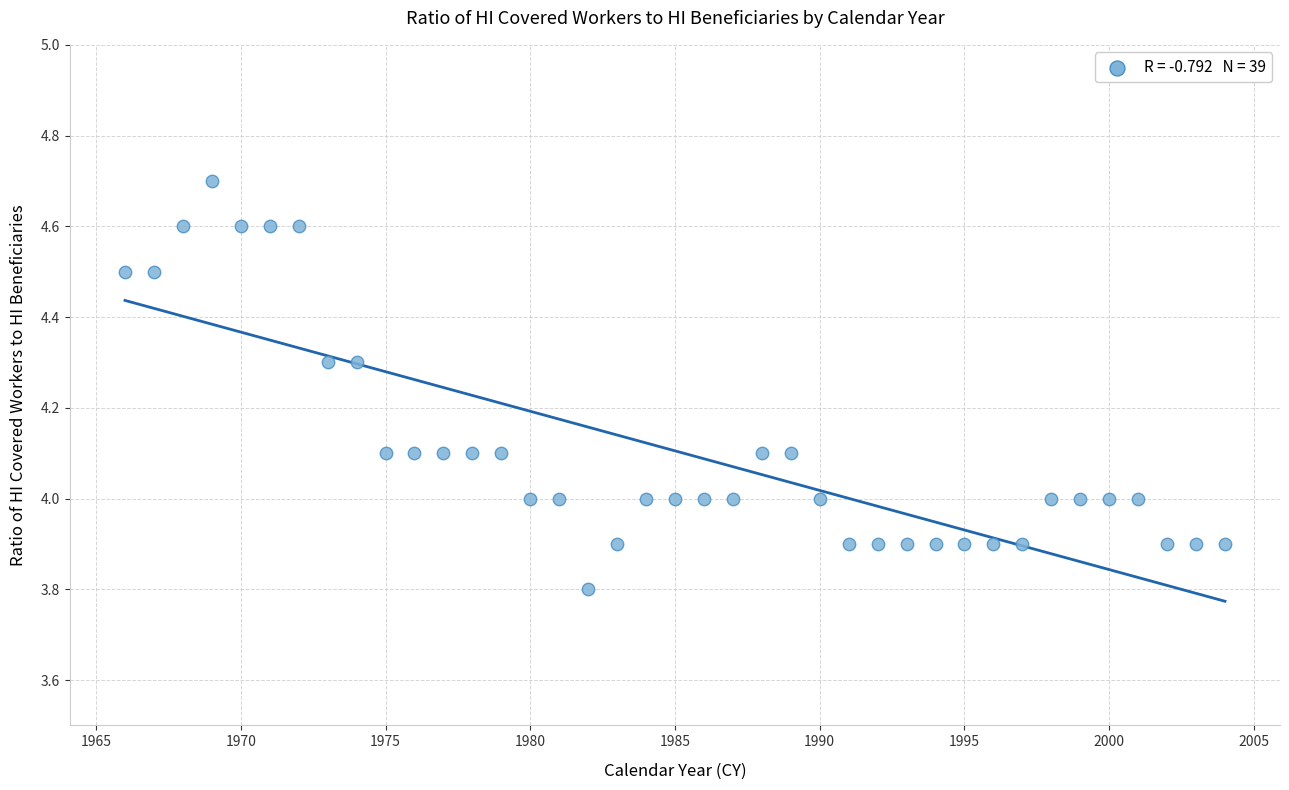

What is the range of Y values (max minus min)?

0.9